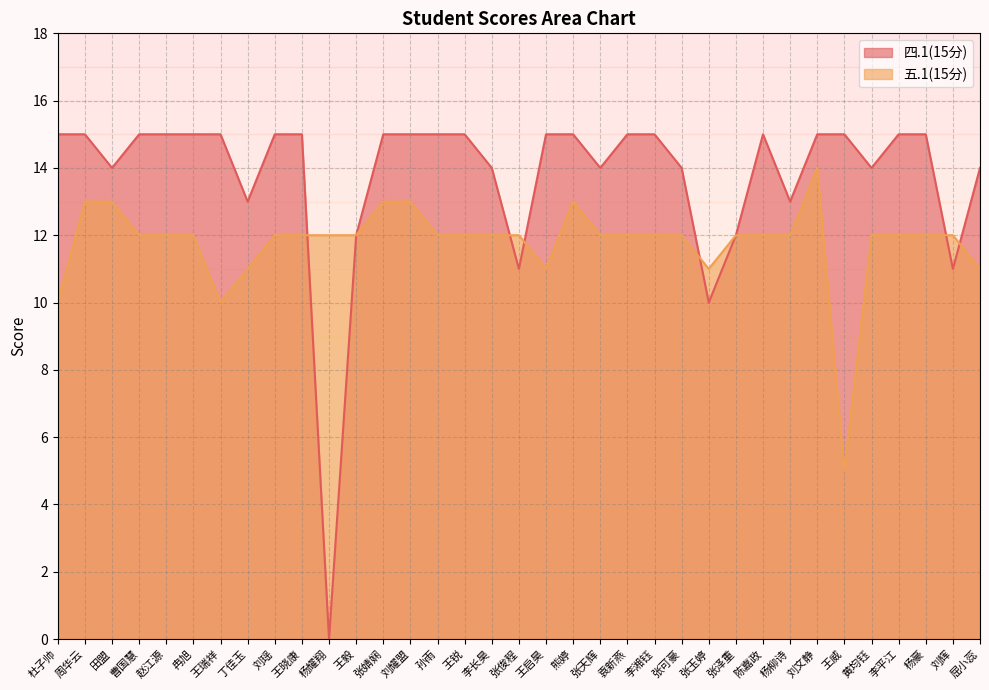

The value of 四.1(15分) at 黄均钰 is 21. True or false?

False